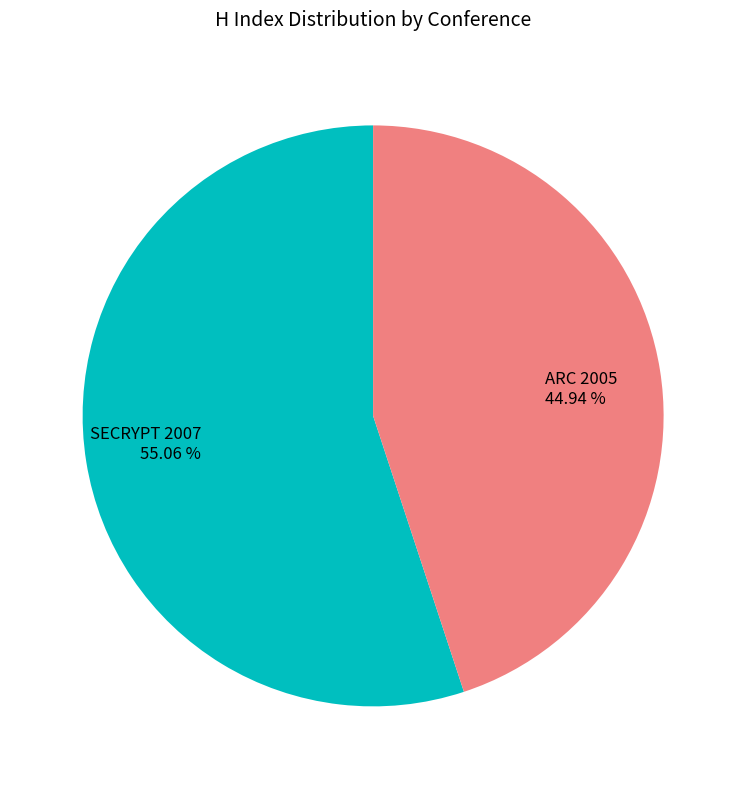

To the nearest percent, what portion does SECRYPT 2007 represent?

55%